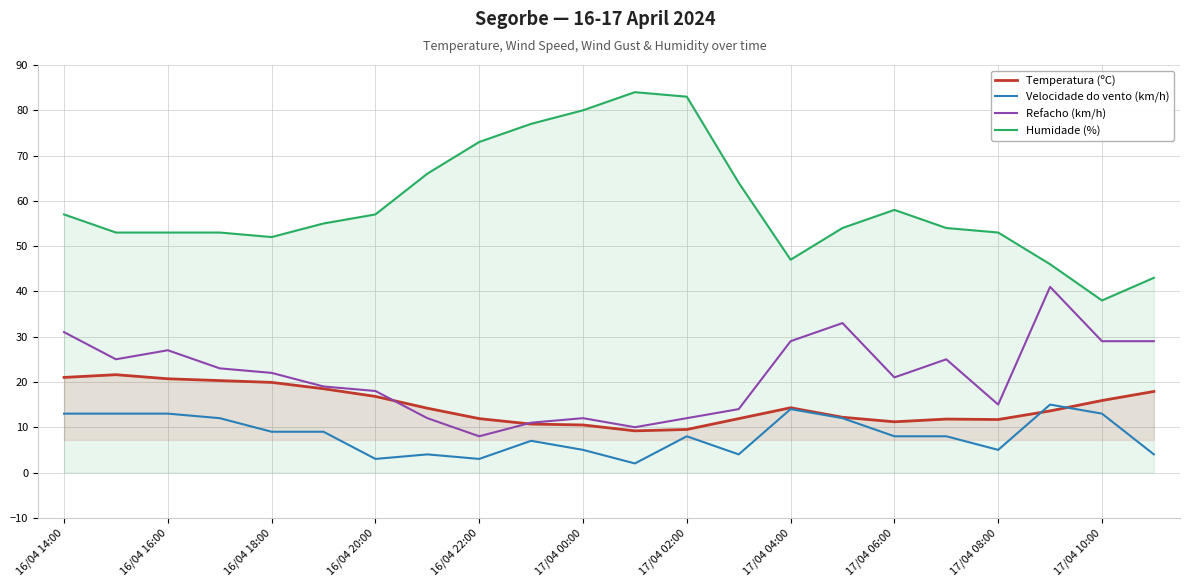

Which series has the widest spread of values?

Humidade (%)